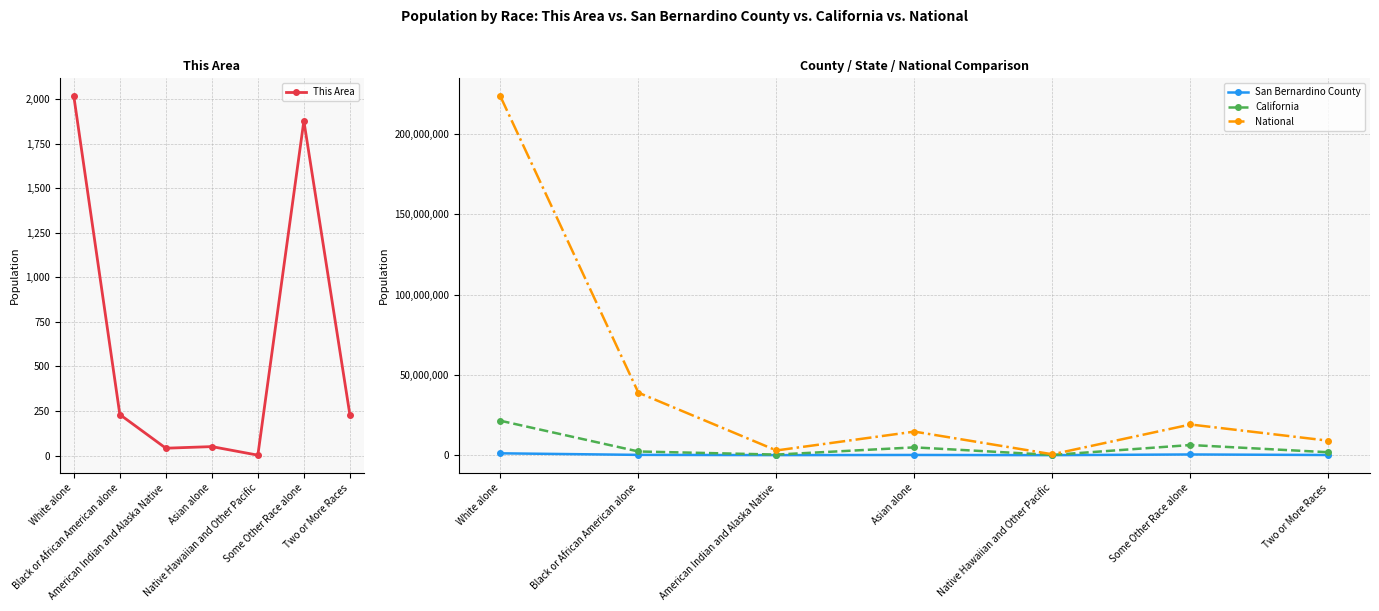

What is the label of the 3rd point from the left?

American Indian and Alaska Native